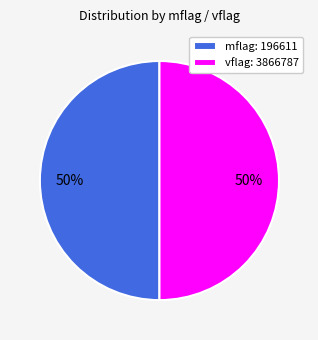

The mflag: 196611 slice represents 40% of the pie. True or false?

False